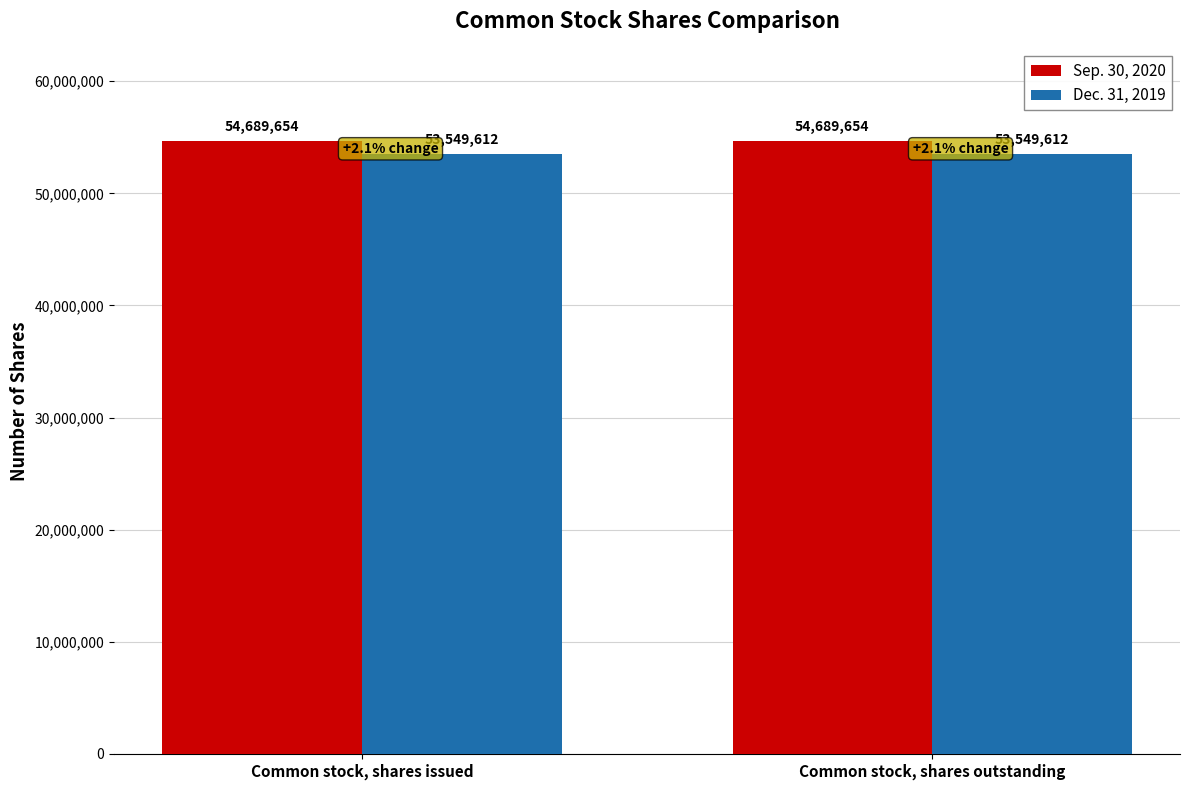

What is the value of the Dec. 31, 2019 bar at the 2nd from the left?

53549612